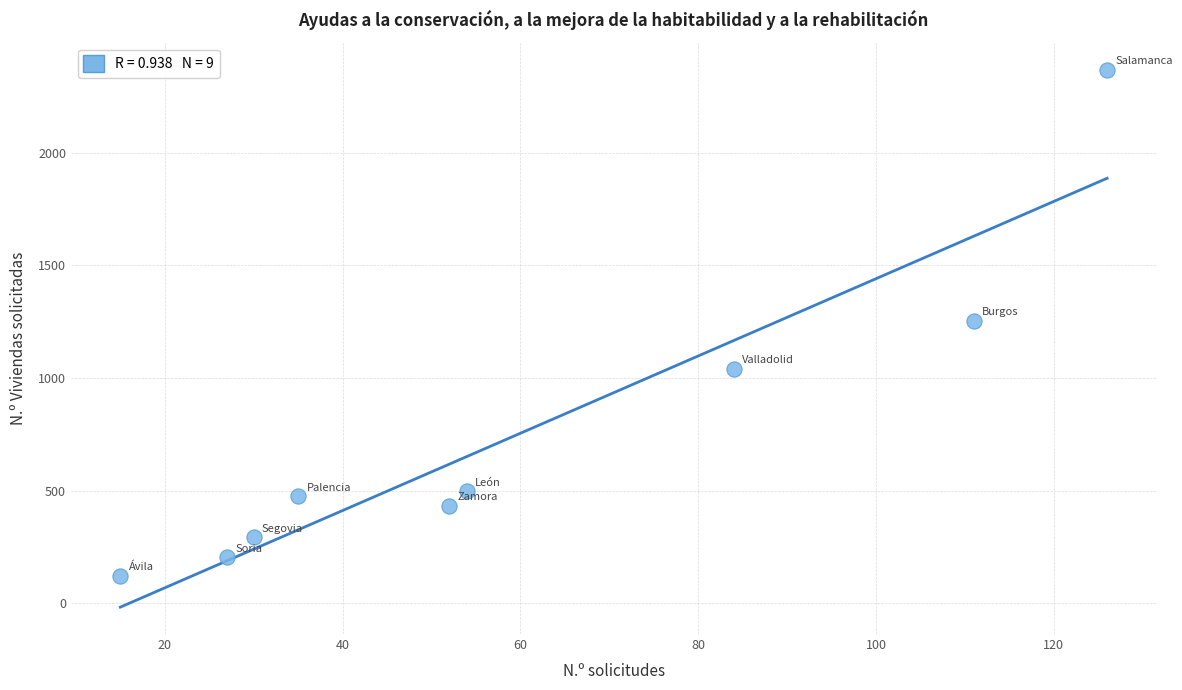

What is the range of X values (max minus min)?

111